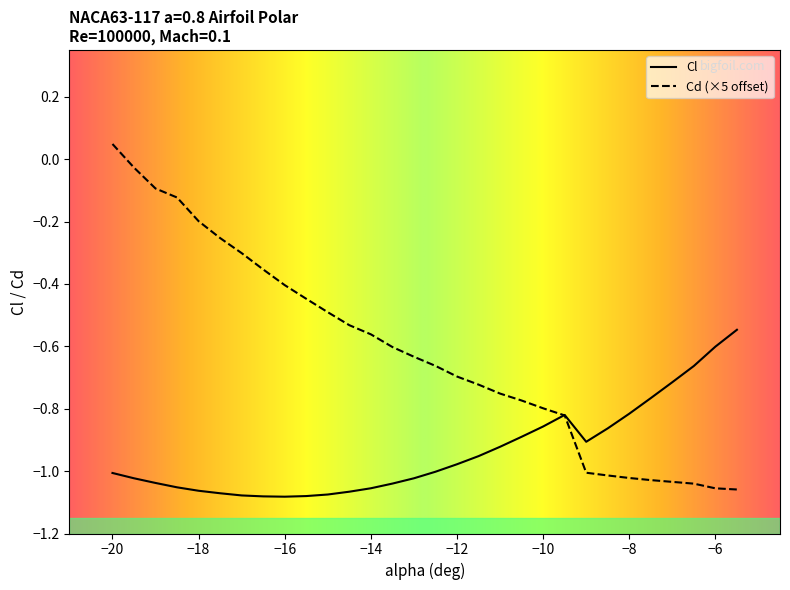

List the labels in order of Cl value, smallest first.

-16, -16.5, -15.5, -17, -15, -17.5, -14.5, -18, -14, -18.5, -13.5, -19, -19.5, -13, -20, -12.5, -12, -11.5, -11, -9, -10.5, -8.5, -10, -9.5, -8, -7.5, -7, -6.5, -6, -5.5